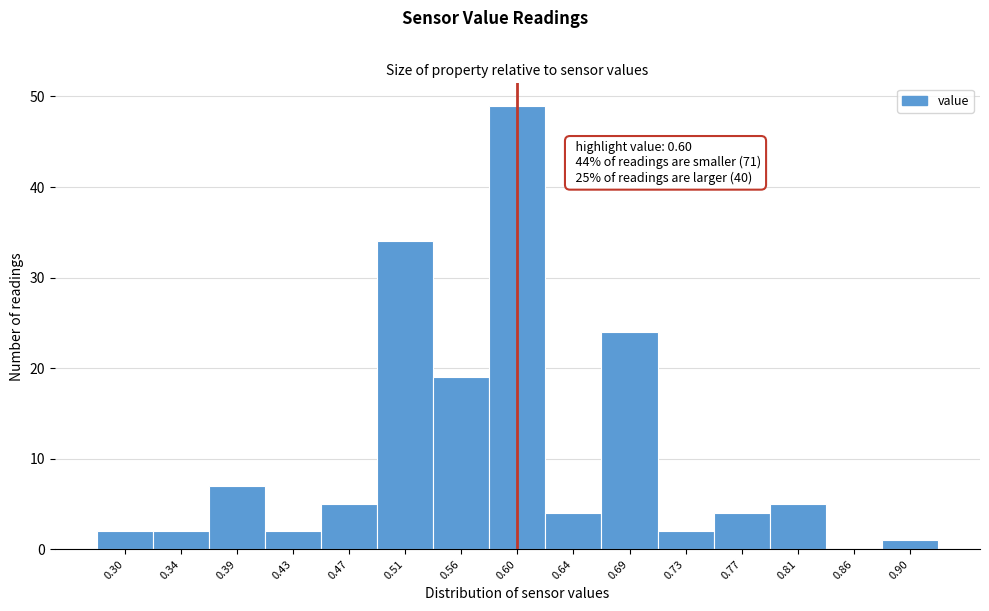

Over which range of the x-axis is the bar tallest?

0.580 to 0.620